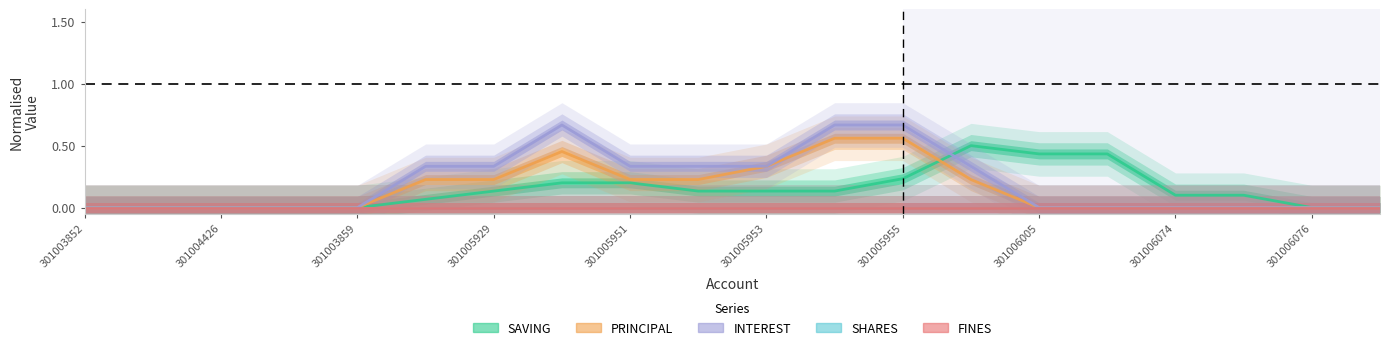

What is the difference between the second highest and minimum values in the PRINCIPAL series?

0.6